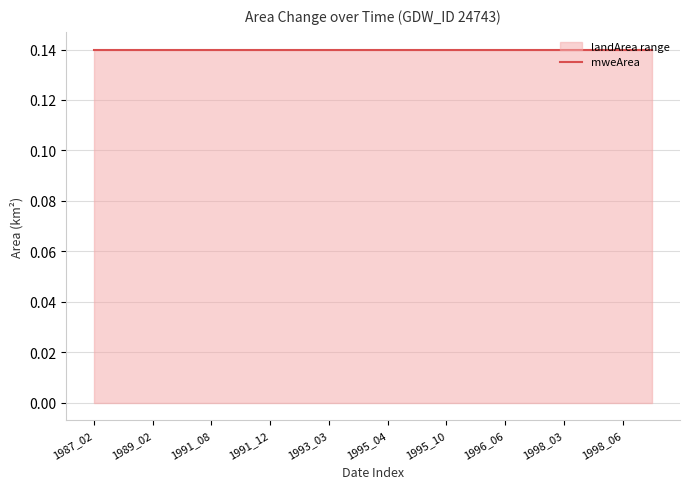

What is the difference between the highest and lowest values at 1993_02?

0.1